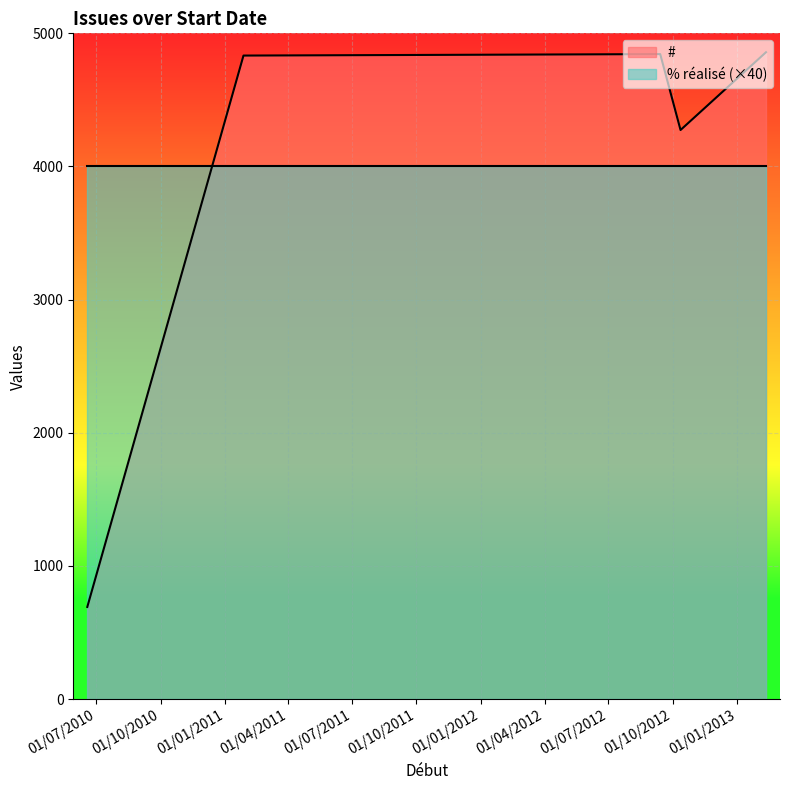

List the labels in order of # value, smallest first.

18/06/2010, 12/10/2012, 27/01/2011, 13/09/2012, 11/02/2013